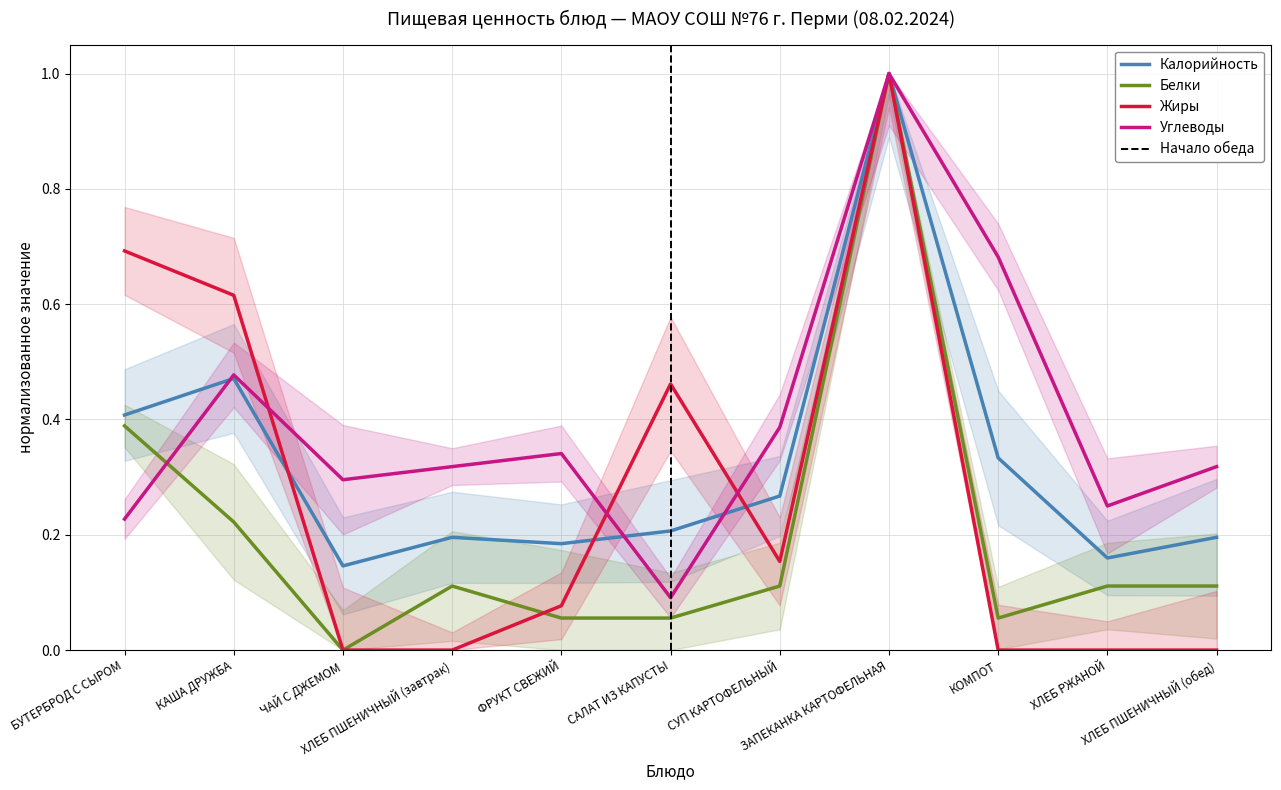

Reading left to right, transcribe all the data shown in this chart.

Калорийность: БУТЕРБРОД С СЫРОМ=0.4	КАША ДРУЖБА=0.5	ЧАЙ С ДЖЕМОМ=0.1	ХЛЕБ ПШЕНИЧНЫЙ (завтрак)=0.2	ФРУКТ СВЕЖИЙ=0.2	САЛАТ ИЗ КАПУСТЫ=0.2	СУП КАРТОФЕЛЬНЫЙ=0.3	ЗАПЕКАНКА КАРТОФЕЛЬНАЯ=1.0	КОМПОТ=0.3	ХЛЕБ РЖАНОЙ=0.2	ХЛЕБ ПШЕНИЧНЫЙ (обед)=0.2
Белки: БУТЕРБРОД С СЫРОМ=0.4	КАША ДРУЖБА=0.2	ЧАЙ С ДЖЕМОМ=0.0	ХЛЕБ ПШЕНИЧНЫЙ (завтрак)=0.1	ФРУКТ СВЕЖИЙ=0.1	САЛАТ ИЗ КАПУСТЫ=0.1	СУП КАРТОФЕЛЬНЫЙ=0.1	ЗАПЕКАНКА КАРТОФЕЛЬНАЯ=1.0	КОМПОТ=0.1	ХЛЕБ РЖАНОЙ=0.1	ХЛЕБ ПШЕНИЧНЫЙ (обед)=0.1
Жиры: БУТЕРБРОД С СЫРОМ=0.7	КАША ДРУЖБА=0.6	ЧАЙ С ДЖЕМОМ=0.0	ХЛЕБ ПШЕНИЧНЫЙ (завтрак)=0.0	ФРУКТ СВЕЖИЙ=0.1	САЛАТ ИЗ КАПУСТЫ=0.5	СУП КАРТОФЕЛЬНЫЙ=0.2	ЗАПЕКАНКА КАРТОФЕЛЬНАЯ=1.0	КОМПОТ=0.0	ХЛЕБ РЖАНОЙ=0.0	ХЛЕБ ПШЕНИЧНЫЙ (обед)=0.0
Углеводы: БУТЕРБРОД С СЫРОМ=0.2	КАША ДРУЖБА=0.5	ЧАЙ С ДЖЕМОМ=0.3	ХЛЕБ ПШЕНИЧНЫЙ (завтрак)=0.3	ФРУКТ СВЕЖИЙ=0.3	САЛАТ ИЗ КАПУСТЫ=0.1	СУП КАРТОФЕЛЬНЫЙ=0.4	ЗАПЕКАНКА КАРТОФЕЛЬНАЯ=1.0	КОМПОТ=0.7	ХЛЕБ РЖАНОЙ=0.2	ХЛЕБ ПШЕНИЧНЫЙ (обед)=0.3